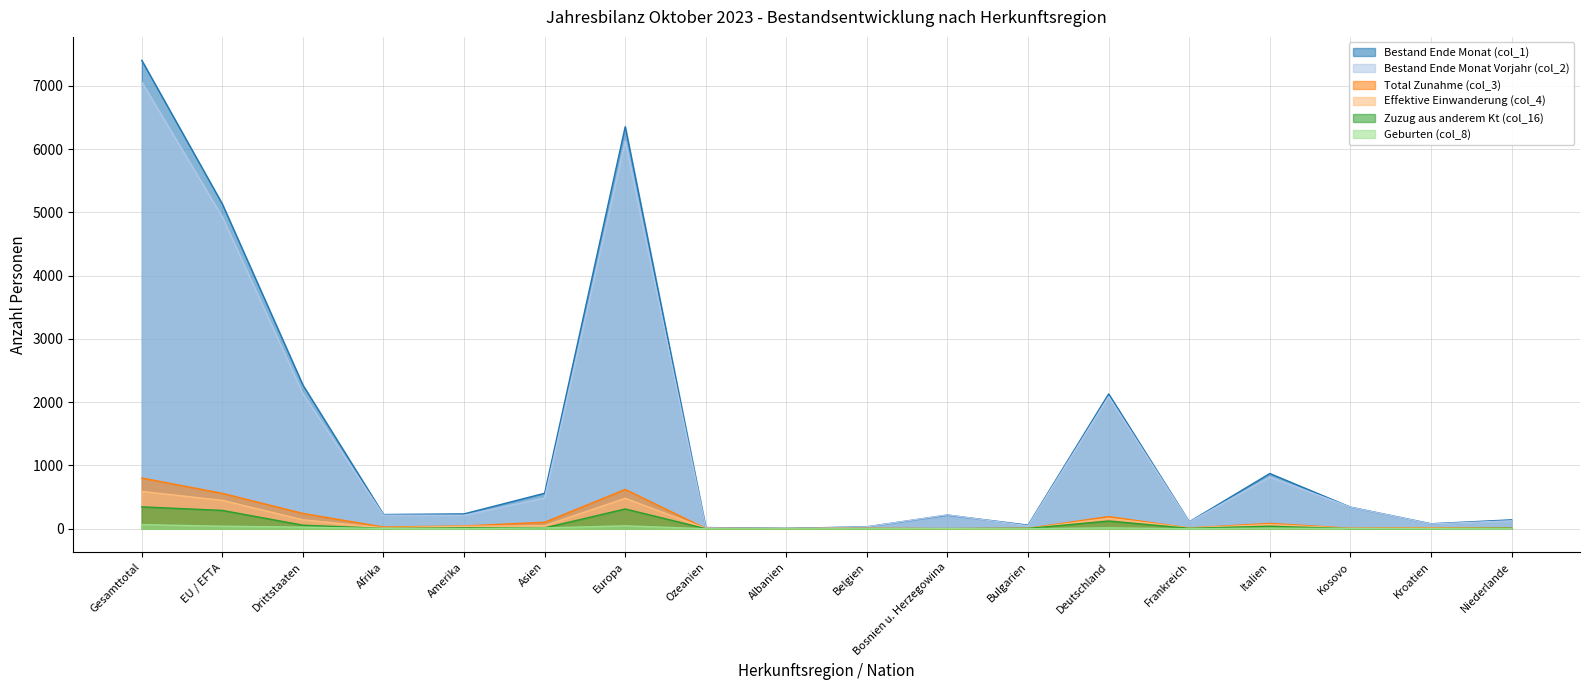

True or false: Zuzug aus anderem Kt (col_16) has a value of 13 at Amerika.

True